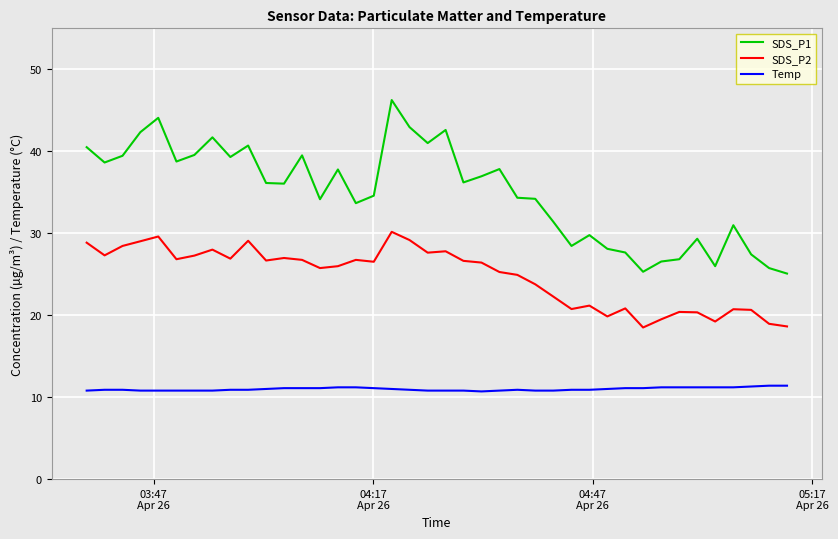

True or false: SDS_P1 and SDS_P2 intersect in this chart.

False